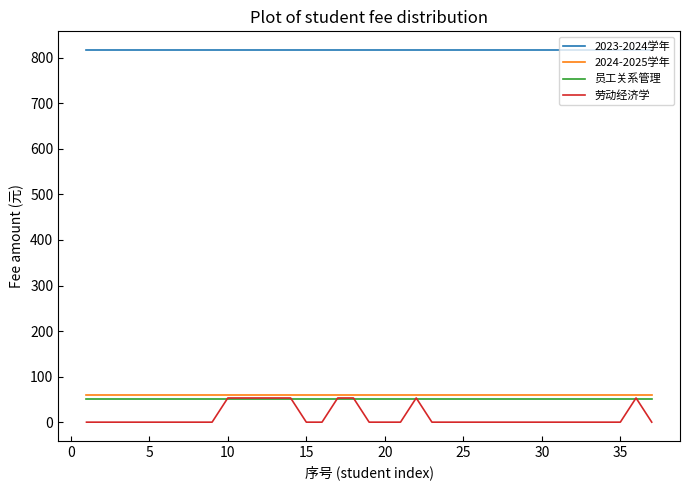

Which series has the largest total across all categories?

2023-2024学年